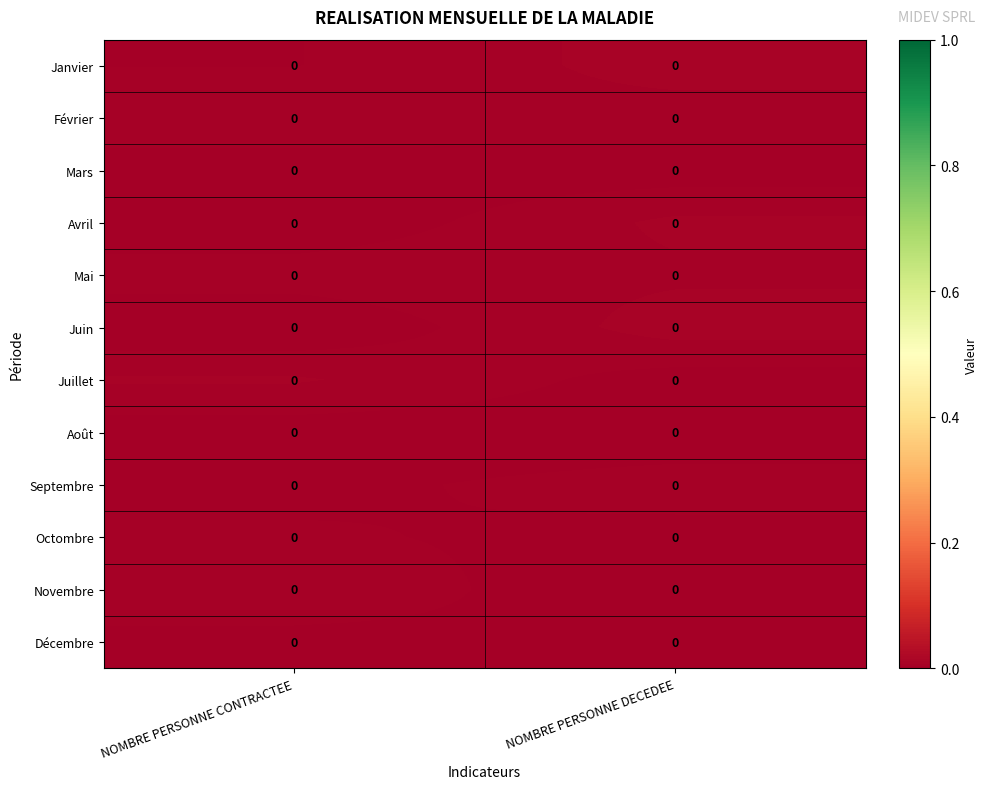

Between NOMBRE PERSONNE CONTRACTEE and NOMBRE PERSONNE DECEDEE, which is larger?

NOMBRE PERSONNE DECEDEE